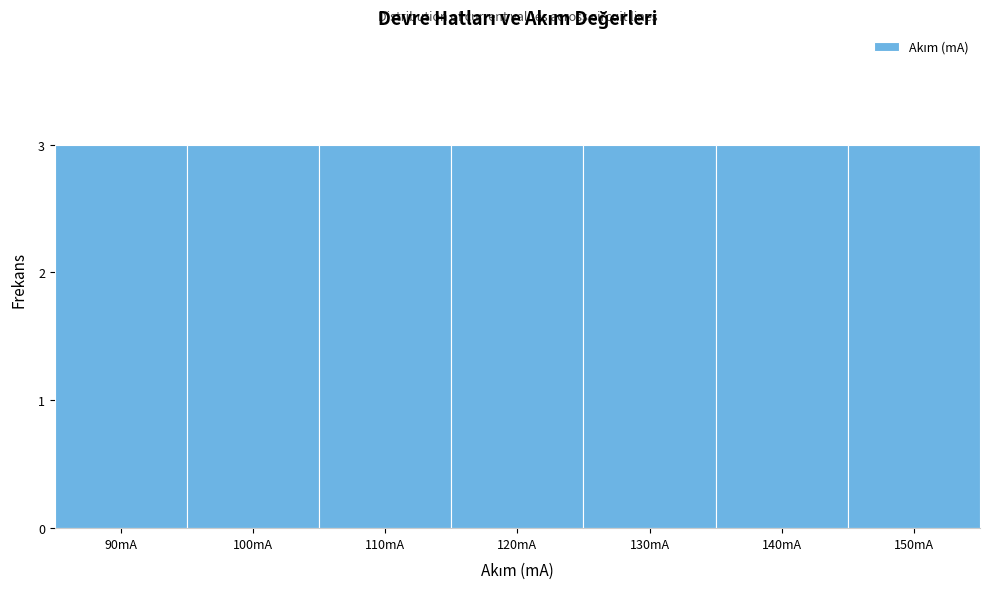

Reading left to right, transcribe this chart: for each bar, give the range it covers on the x-axis and its height. The values are not printed on the chart, so give them approximately, as read against the axis.

85 to 95: 3
95 to 105: 3
105 to 115: 3
115 to 125: 3
125 to 135: 3
135 to 145: 3
145 to 155: 3